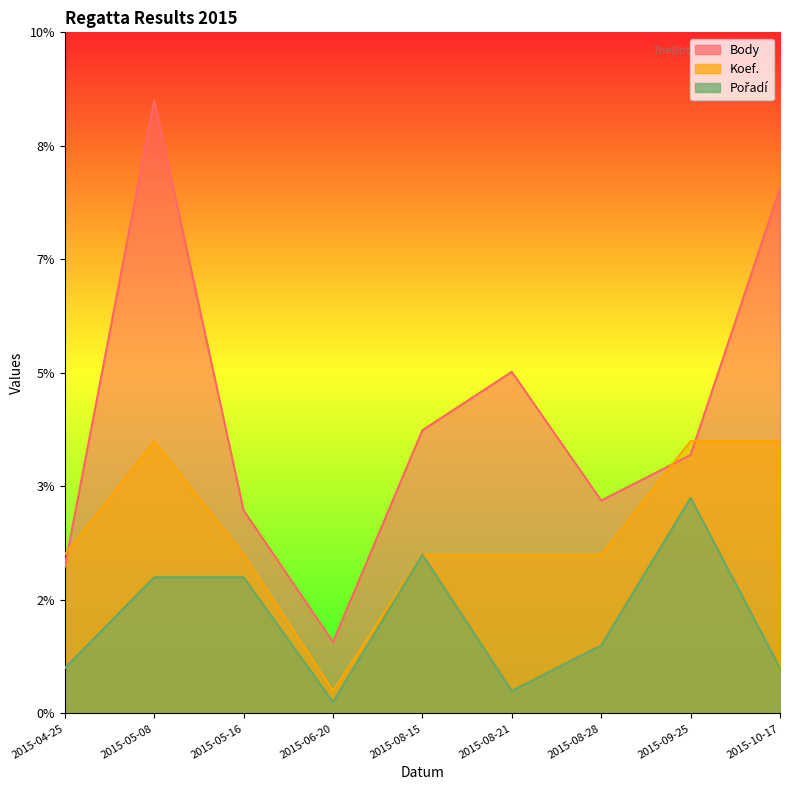

What position from the left is 2015-08-15?

5